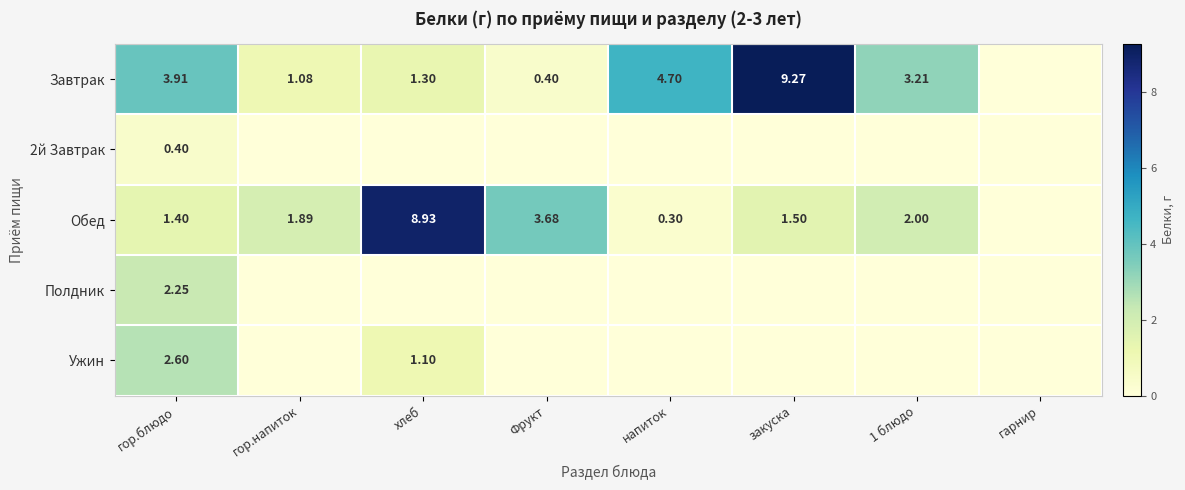

Is the value of Обед at 1 блюдо greater than the value of Завтрак at закуска?

No